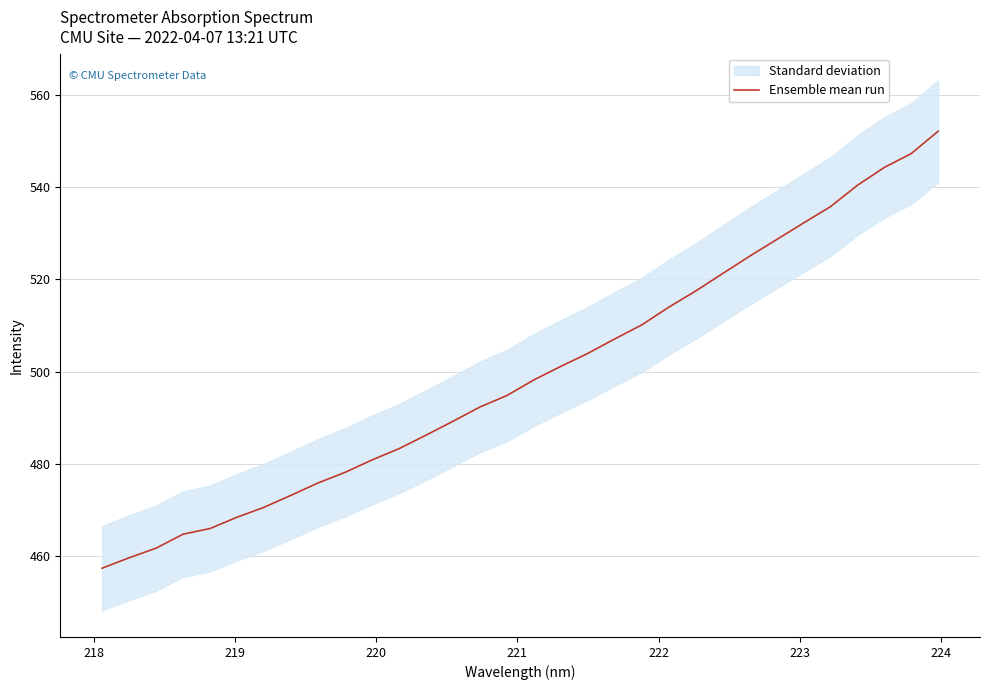

What is the maximum value shown in the chart?

552.1